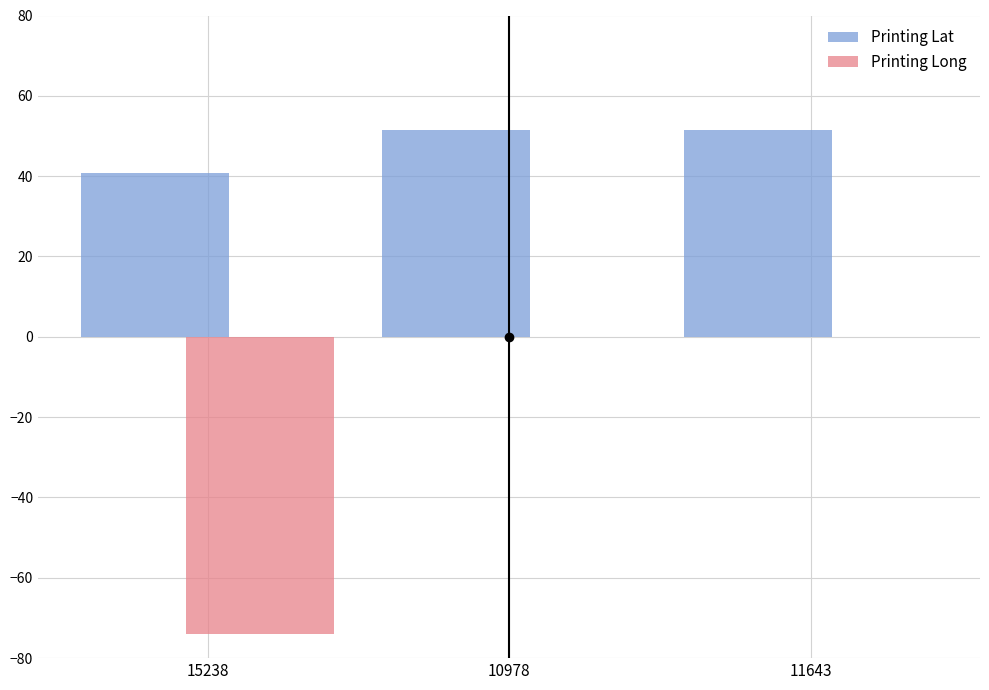

Does the chart contain stacked bars?

No